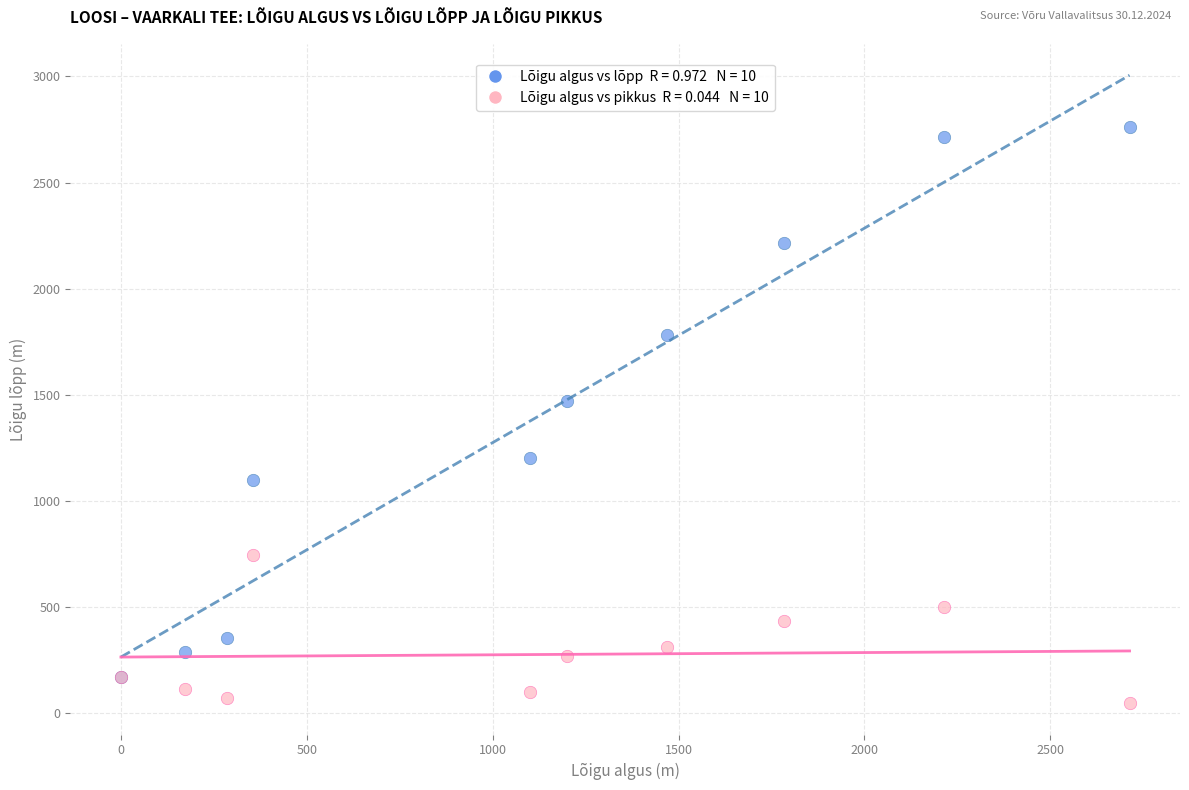

Across all series, what Y value is closest to 1403?

1470